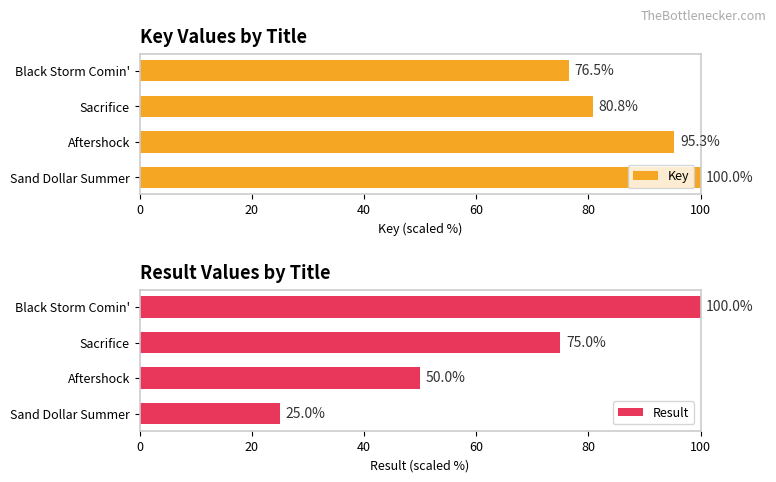

How many data points does each series have?

4